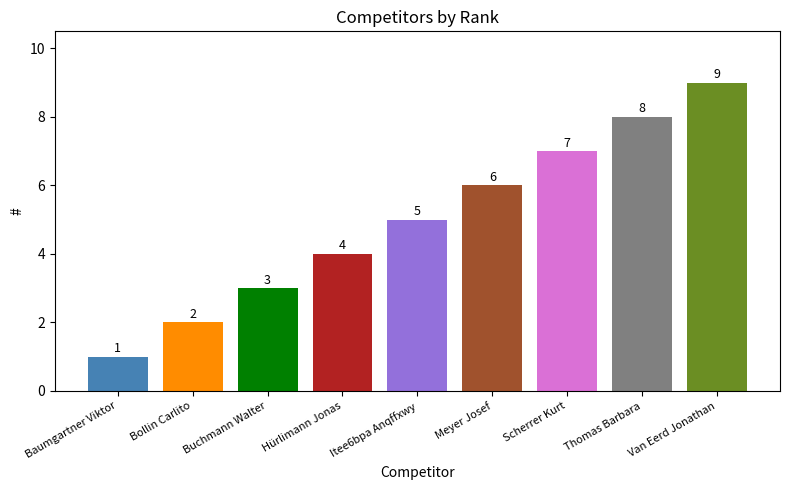

Between Van Eerd Jonathan and Meyer Josef, which is larger?

Van Eerd Jonathan